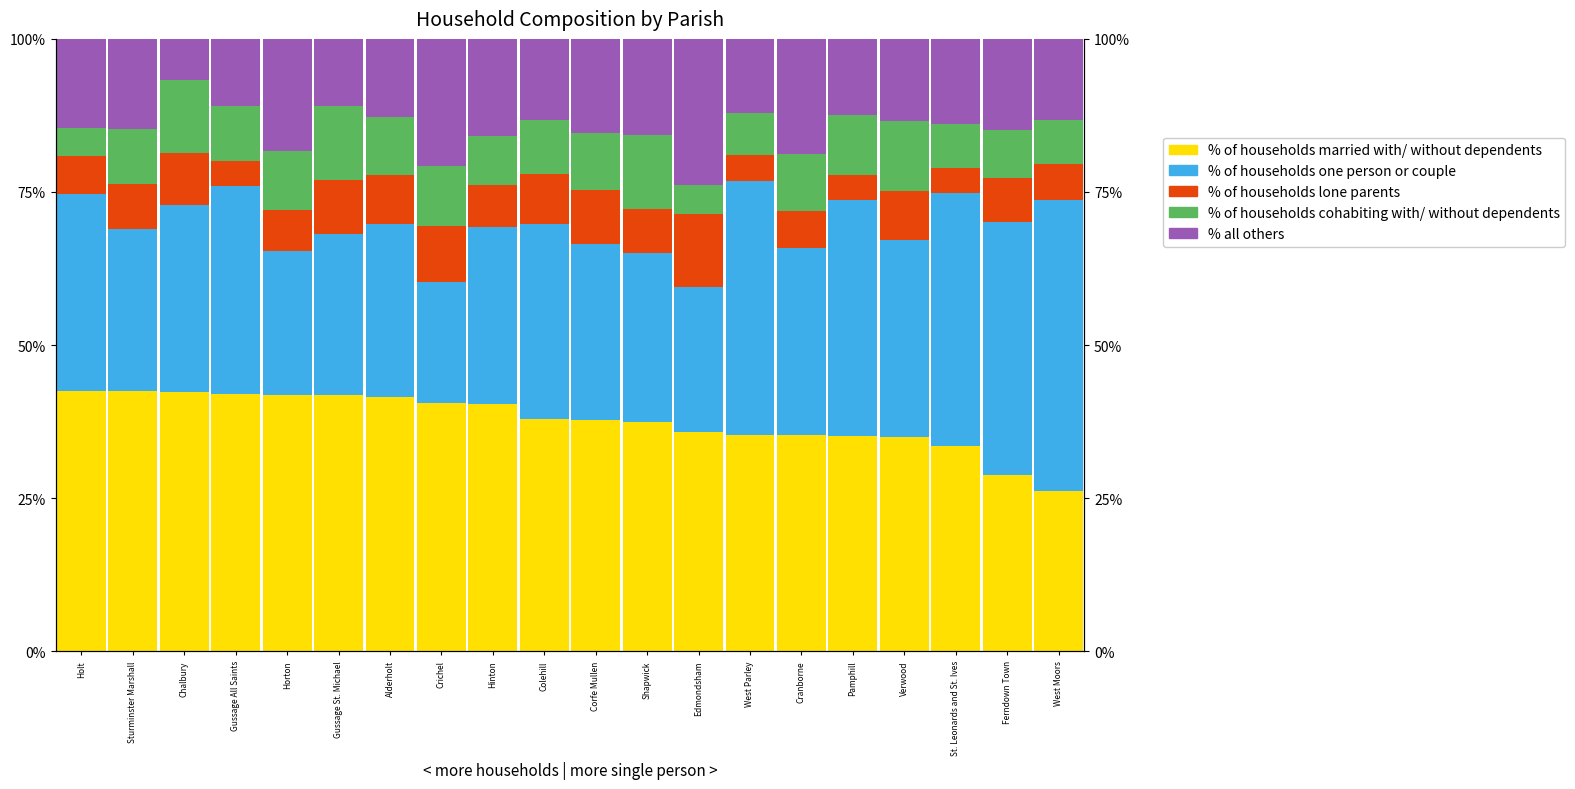

Rank the series by their maximum value, from highest to lowest.

% of households one person or couple, % of households married with/ without dependents, % all others, % of households cohabiting with/ without dependents, % of households lone parents